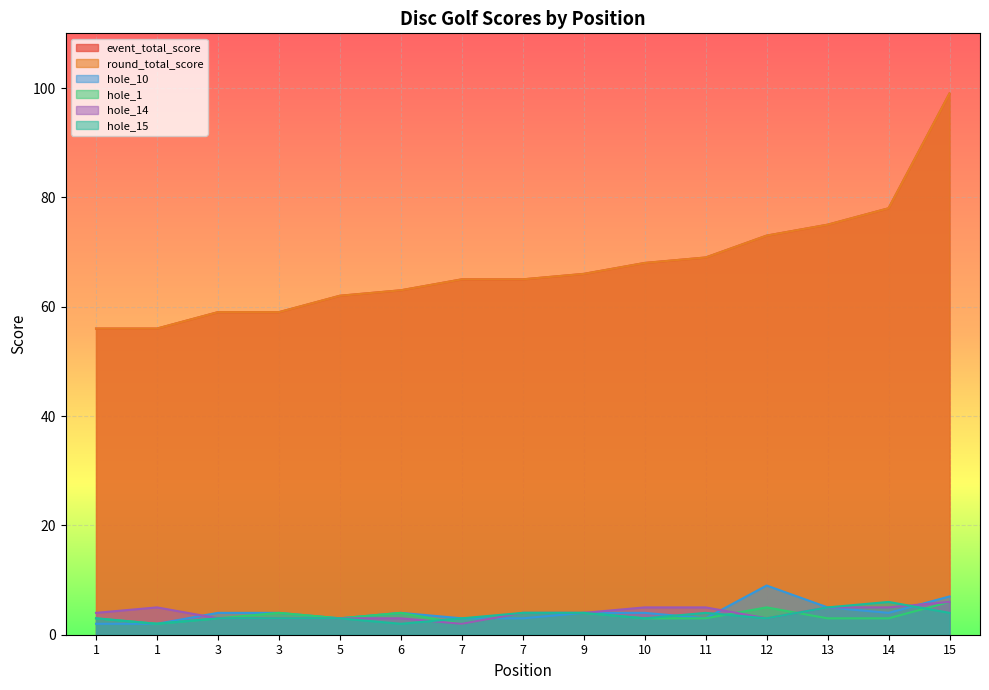

Where do hole_10 and hole_14 first cross each other?

1 and 3